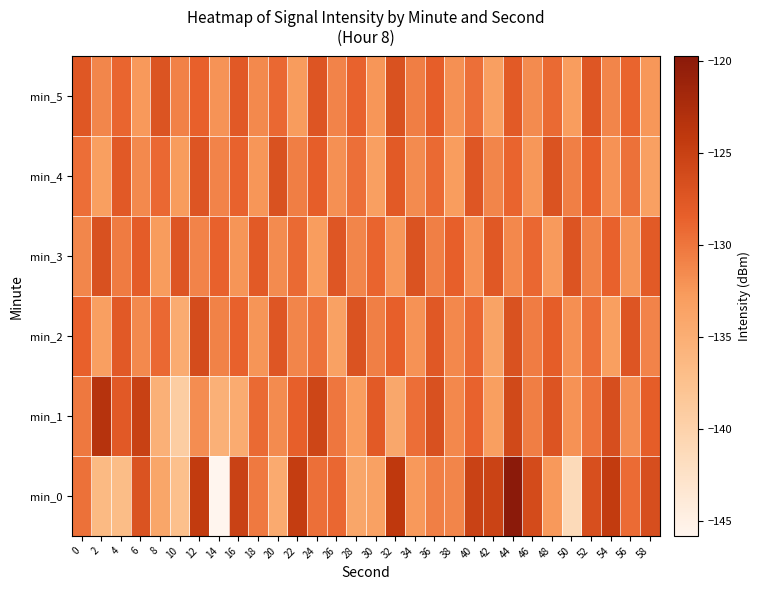

Reading right to left, what are all the values shown in this chart?

min_5: 58=-132.4	56=-128.8	54=-131.1	52=-127.5	50=-132.8	48=-129.2	46=-131.5	44=-127.9	42=-133.2	40=-129.6	38=-131.9	36=-128.3	34=-130.6	32=-127.0	30=-132.3	28=-128.7	26=-131.0	24=-127.4	22=-132.7	20=-129.1	18=-131.4	16=-127.8	14=-132.1	12=-128.5	10=-130.8	8=-127.2	6=-132.5	4=-128.9	2=-131.2	0=-127.6
min_4: 58=-133.3	56=-129.7	54=-132.0	52=-128.4	50=-130.7	48=-127.1	46=-132.4	44=-128.8	42=-131.1	40=-127.5	38=-132.8	36=-129.2	34=-131.5	32=-127.9	30=-133.2	28=-129.6	26=-131.9	24=-128.3	22=-130.6	20=-127.0	18=-132.3	16=-128.7	14=-131.0	12=-127.4	10=-132.7	8=-129.1	6=-131.4	4=-127.8	2=-133.1	0=-129.5
min_3: 58=-127.9	56=-132.2	54=-128.6	52=-130.9	50=-127.3	48=-132.6	46=-129.0	44=-131.3	42=-127.7	40=-132.0	38=-128.4	36=-130.7	34=-127.1	32=-132.4	30=-128.8	28=-131.1	26=-127.5	24=-132.8	22=-129.2	20=-131.5	18=-127.9	16=-132.2	14=-128.6	12=-131.0	10=-127.4	8=-132.7	6=-128.1	4=-130.4	2=-126.8	0=-131.2
min_2: 58=-131.0	56=-127.4	54=-133.1	52=-129.5	50=-131.8	48=-128.2	46=-130.5	44=-126.9	42=-133.6	40=-129.0	38=-131.3	36=-127.7	34=-132.0	32=-128.4	30=-130.7	28=-127.1	26=-133.4	24=-129.8	22=-131.1	20=-127.5	18=-132.2	16=-128.6	14=-130.9	12=-126.3	10=-134.7	8=-129.1	6=-131.4	4=-127.8	2=-133.2	0=-128.5
min_1: 58=-128.2	56=-131.7	54=-126.5	52=-129.8	50=-132.0	48=-127.3	46=-130.6	44=-125.9	42=-133.1	40=-128.7	38=-131.3	36=-126.8	34=-129.5	32=-134.2	30=-127.9	28=-132.8	26=-130.1	24=-125.6	22=-128.4	20=-131.5	18=-129.2	16=-134.5	14=-135.3	12=-131.7	10=-139.2	8=-135.3	6=-125.1	4=-127.7	2=-123.4	0=-130.2
min_0: 58=-126.5	56=-129.2	54=-124.4	52=-126.6	50=-141.2	48=-132.6	46=-126.2	44=-119.8	42=-125.3	40=-125.2	38=-131.1	36=-130.7	34=-132.5	32=-124.1	30=-133.4	28=-134.0	26=-129.0	24=-129.6	22=-124.6	20=-134.5	18=-130.3	16=-125.2	14=-145.8	12=-124.4	10=-137.3	8=-133.9	6=-127.0	4=-136.9	2=-136.5	0=-129.7